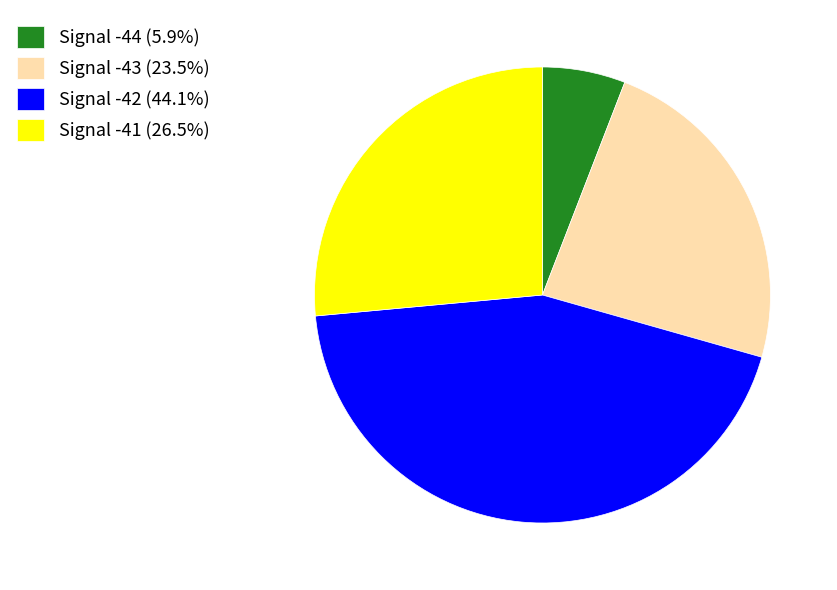

What is the ratio of the value at Signal -41 (26.5%) to the value at Signal -44 (5.9%)?

4.5